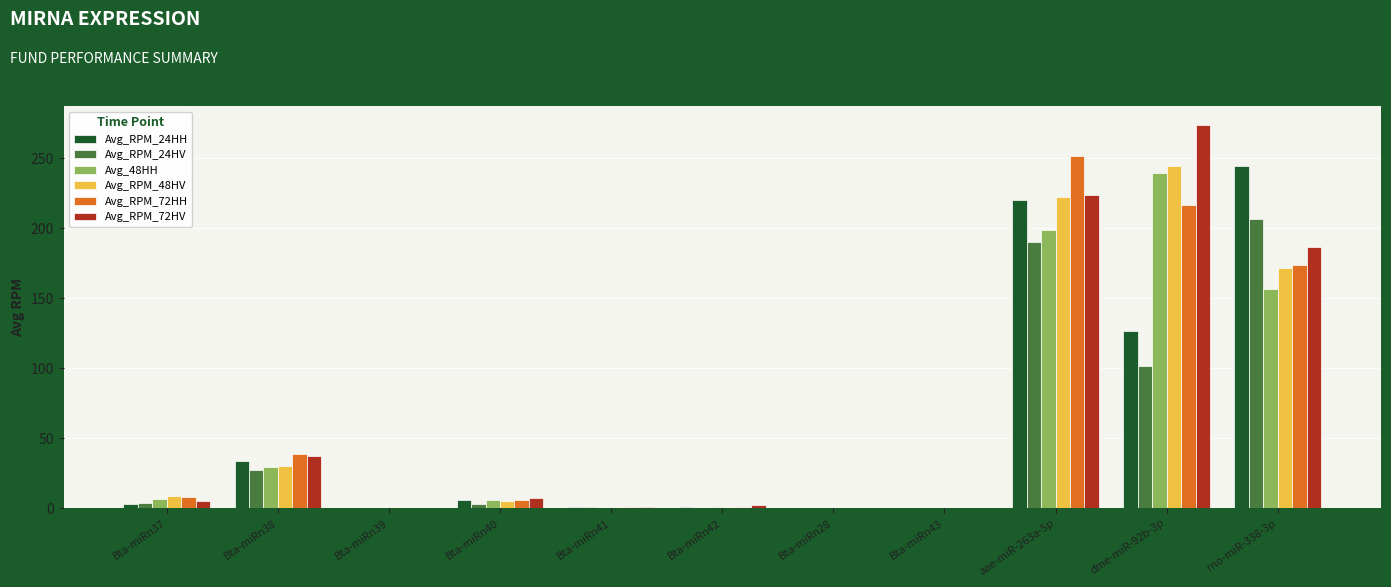

What is the difference between the Avg_RPM_24HH values at Bta-miRn37 and rno-miR-338-3p?

241.5